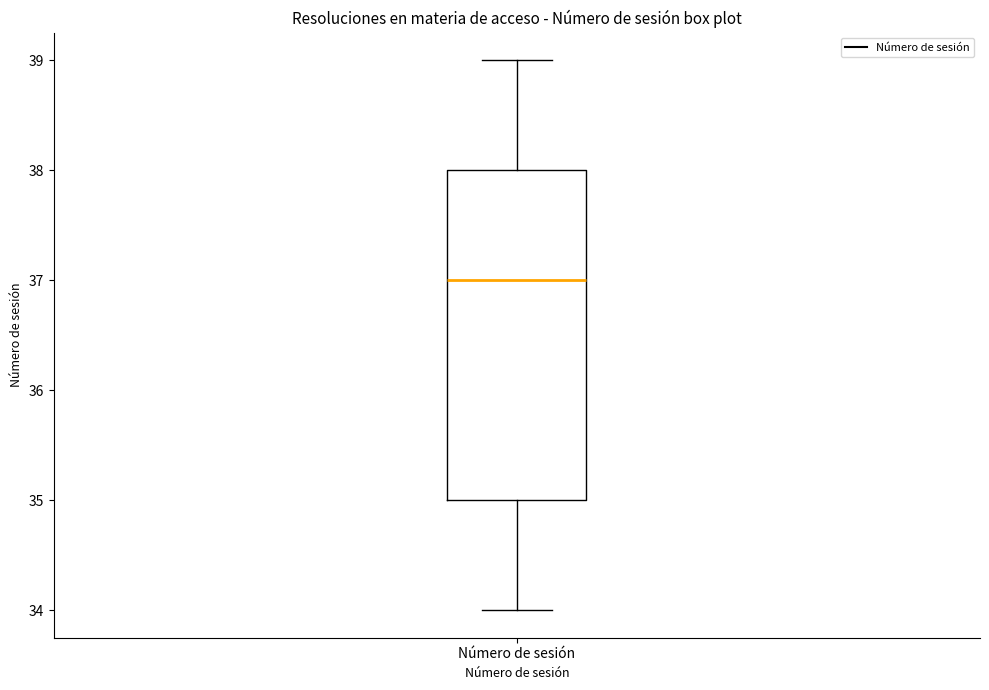

Where is the lower edge of the box for Número de sesión on the y-axis? The values are not printed on the chart, so give them approximately, as read against the axis.

35